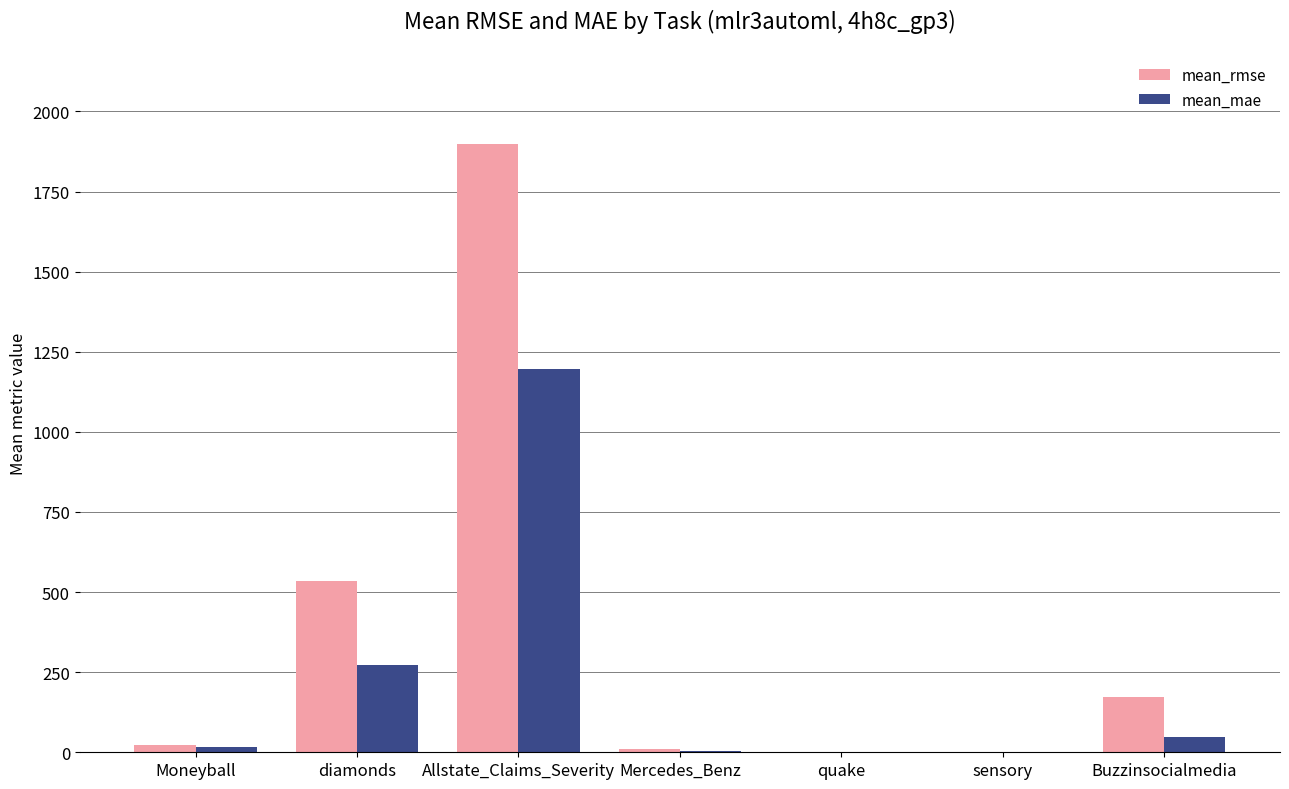

At which label does mean_rmse first exceed 21?

Moneyball